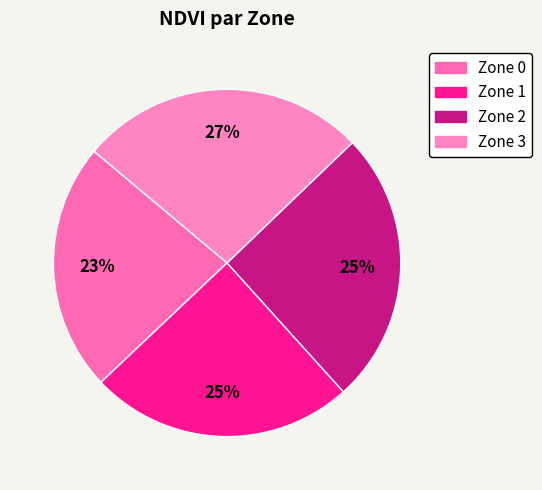

Does any single category account for the majority?

No